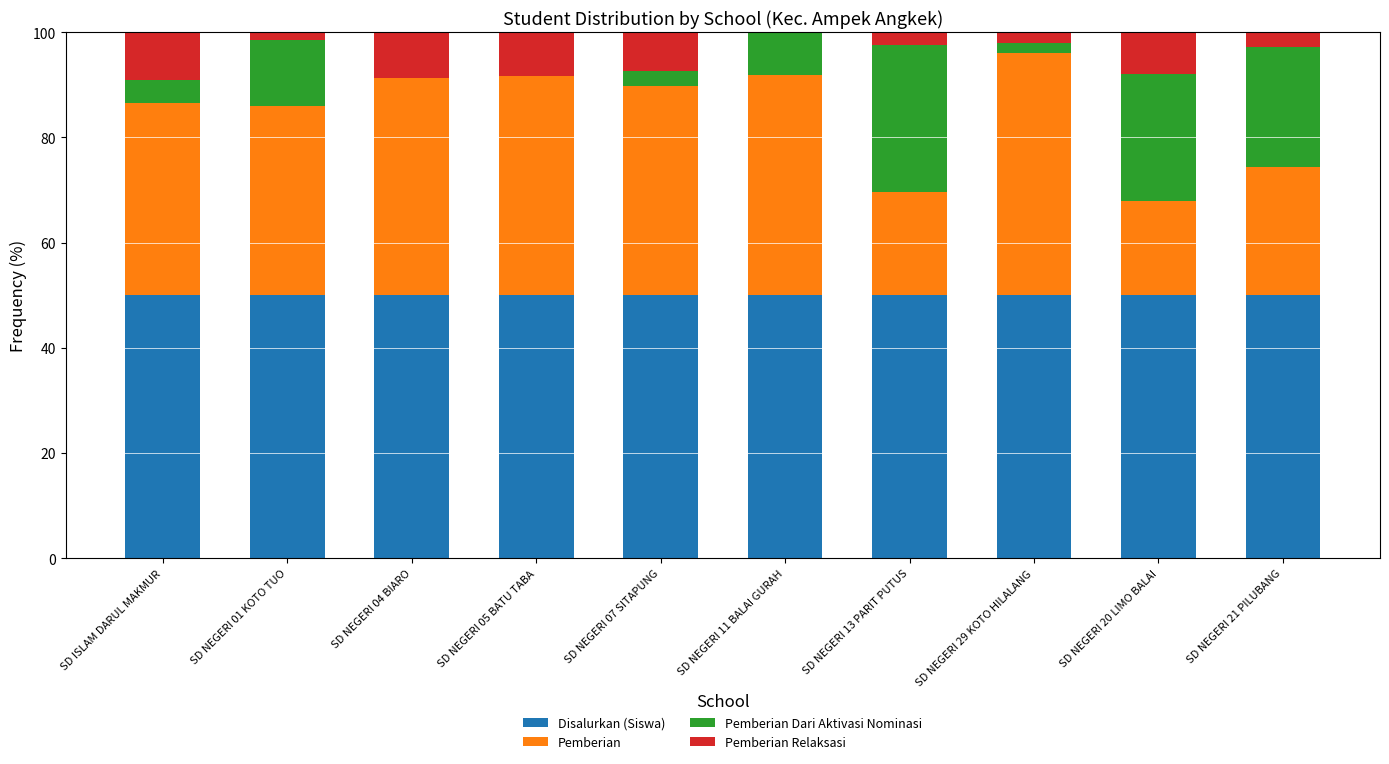

What is the total value across all series at SD NEGERI 05 BATU TABA?

100.0